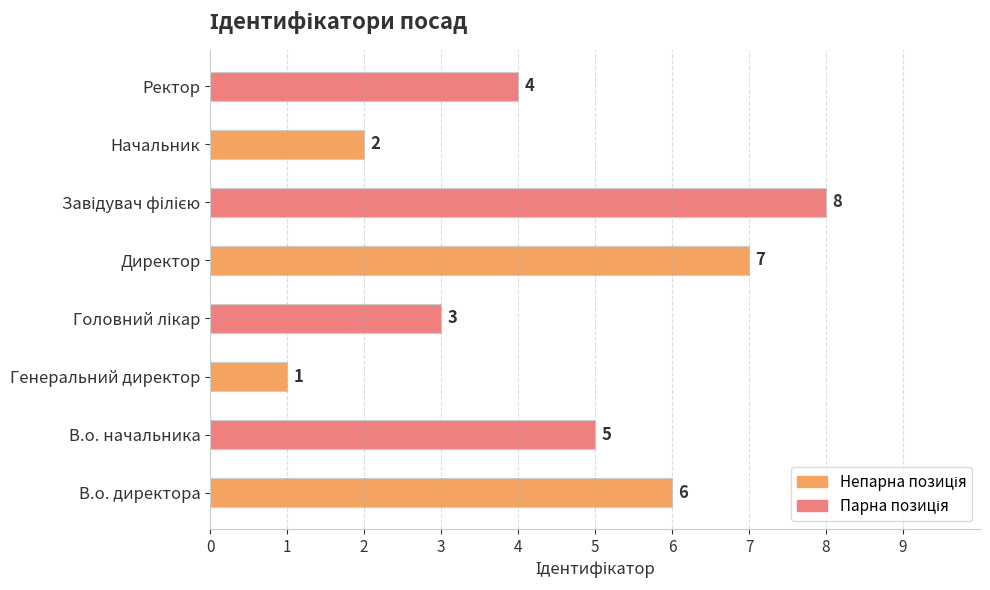

What is the ratio of the value at Директор to the value at В.о. начальника?

1.4